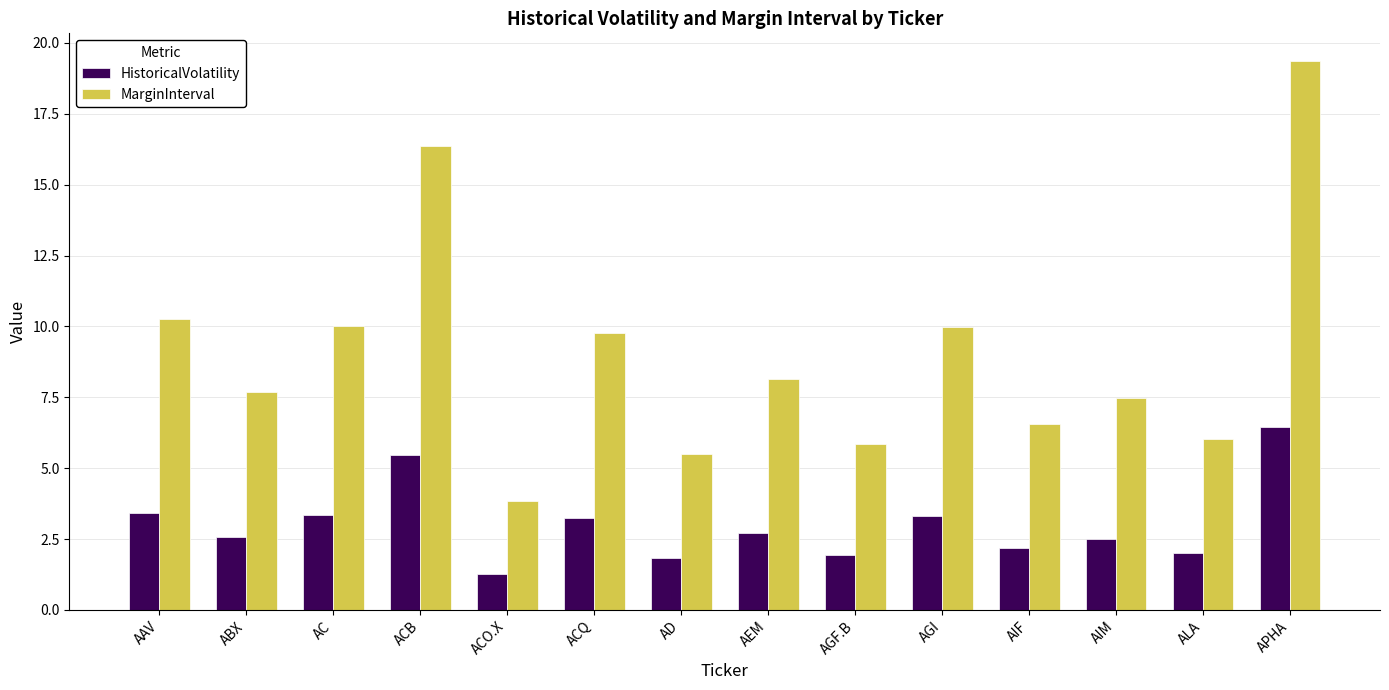

At which category is the sum across all series the highest?

APHA